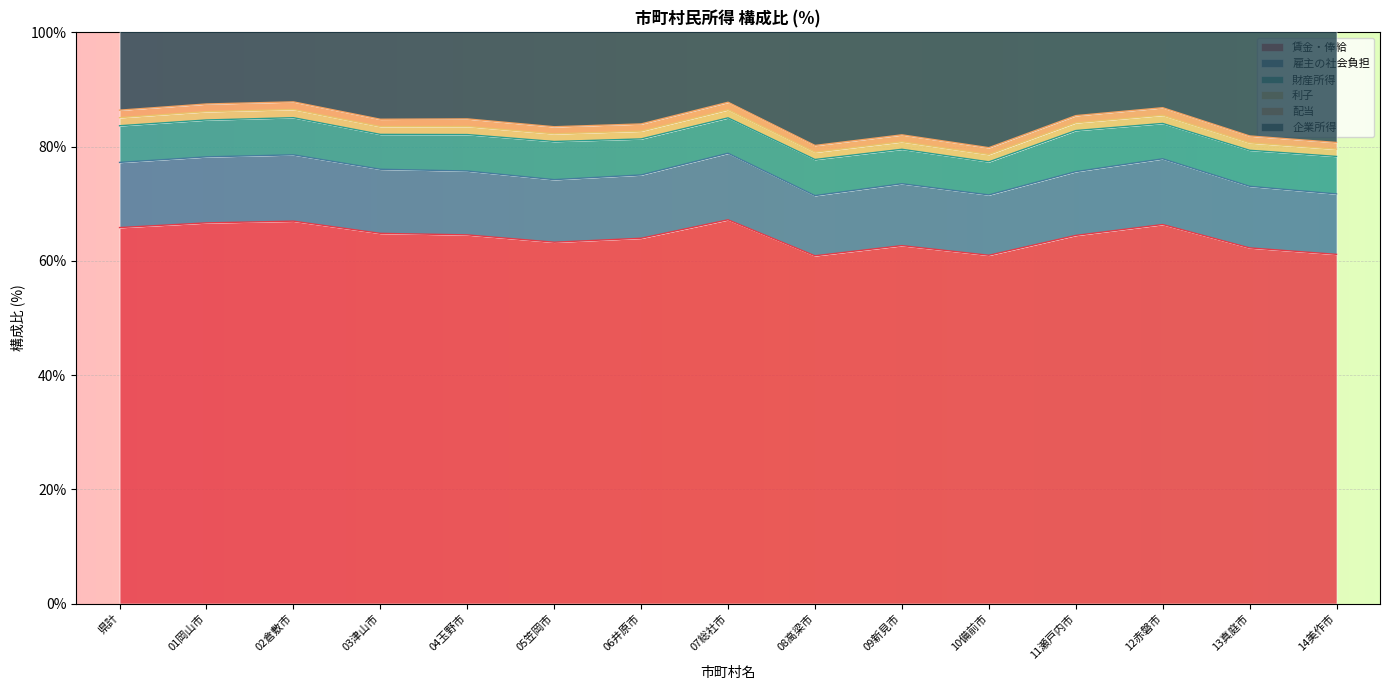

The value of 賃金・俸給 at 14美作市 is 99.3. True or false?

False